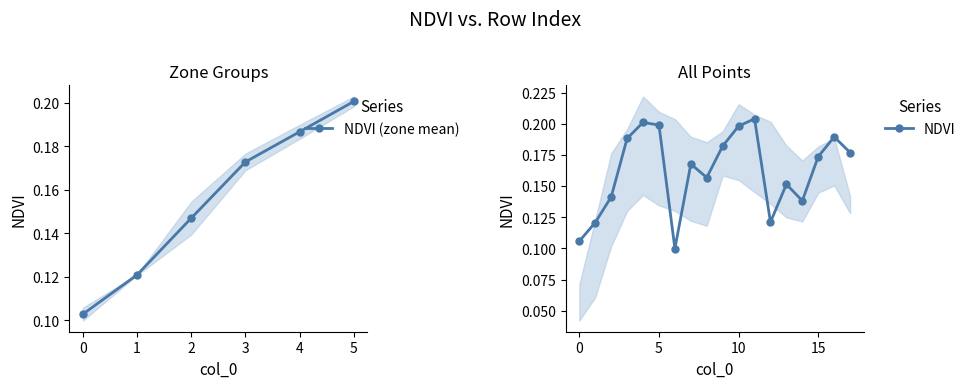

Reading right to left, what are all the values shown in this chart?

0.2	0.2	0.2	0.1	0.2	0.1	0.2	0.2	0.2	0.2	0.2	0.1	0.2	0.2	0.2	0.1	0.1	0.1